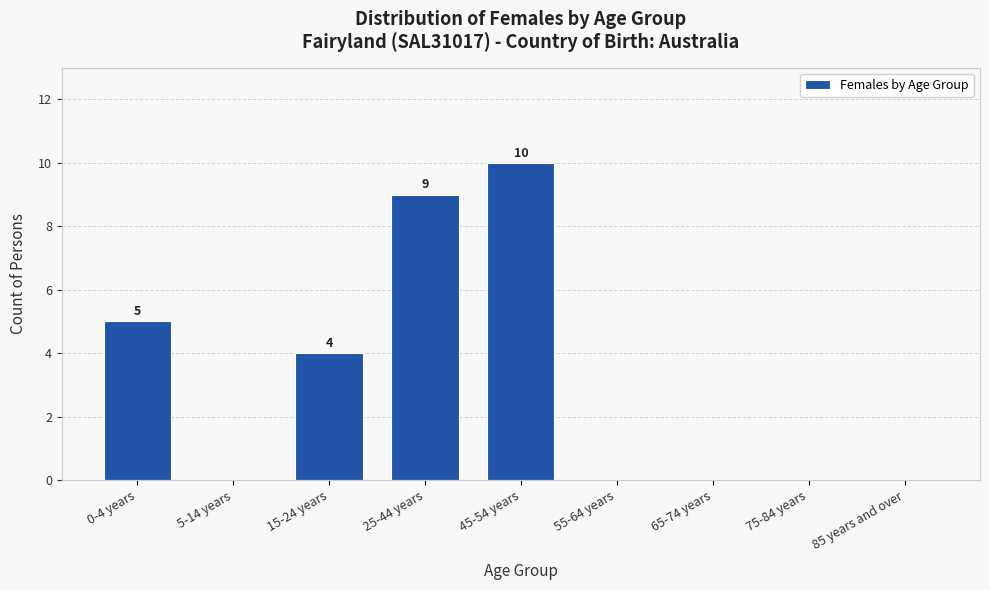

Reading left to right, what are all the values shown in this chart?

0-4 years=5	5-14 years=0	15-24 years=4	25-44 years=9	45-54 years=10	55-64 years=0	65-74 years=0	75-84 years=0	85 years and over=0